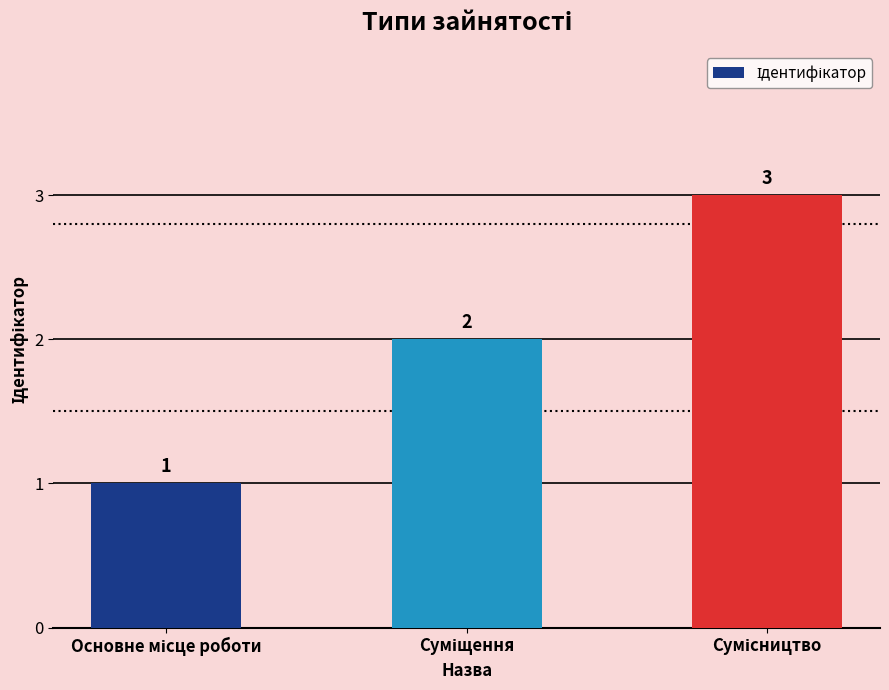

What is the difference between the second highest and minimum values?

1